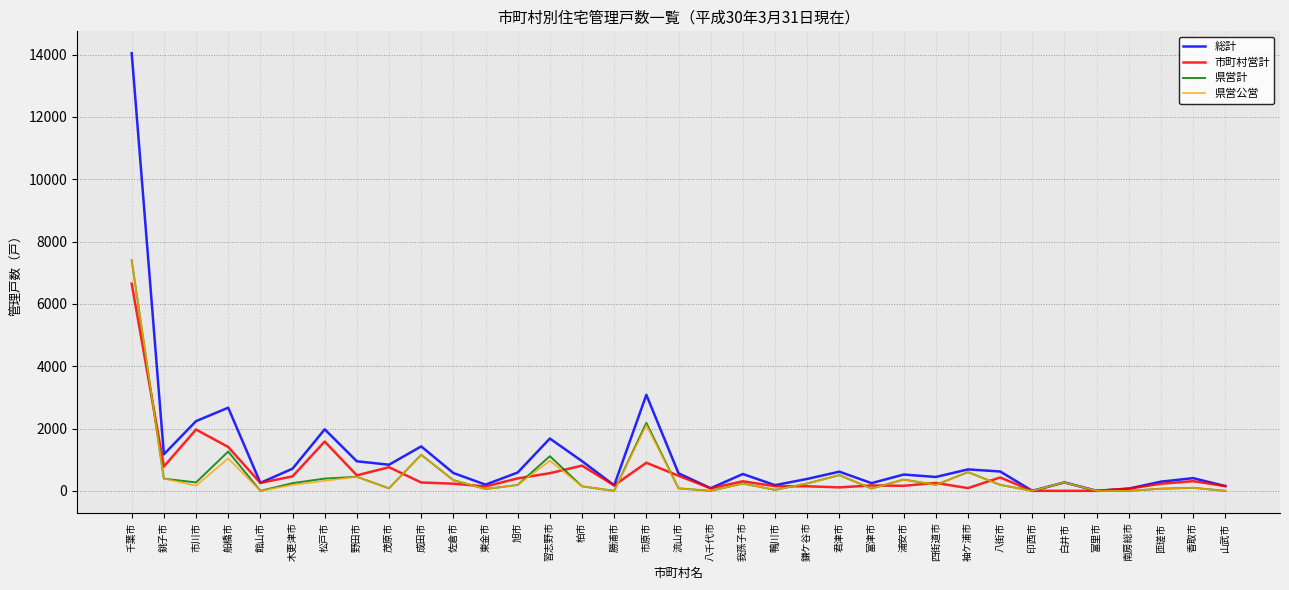

What is the average value of the 県営計 series?

532